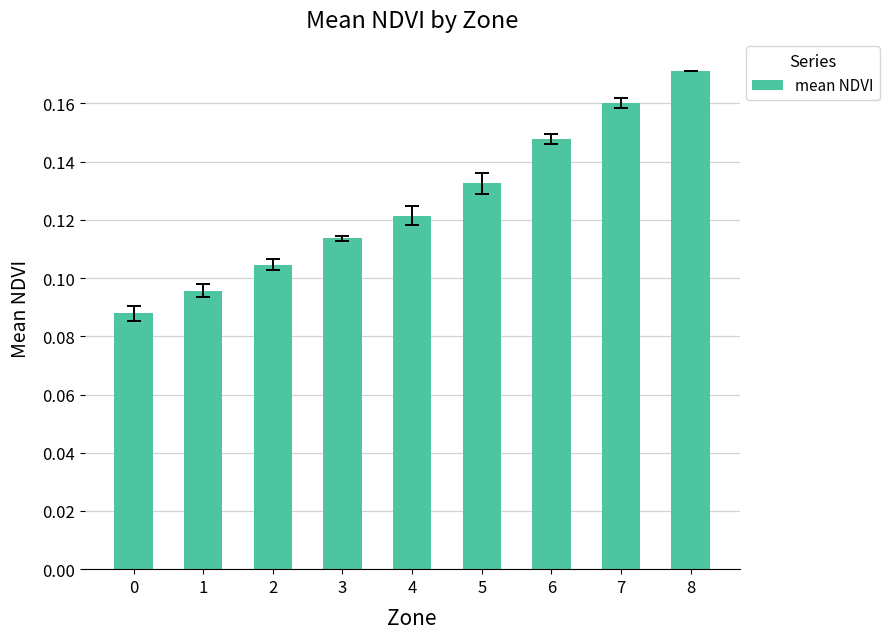

The chart shows a value of 0.1 at 7. True or false?

False